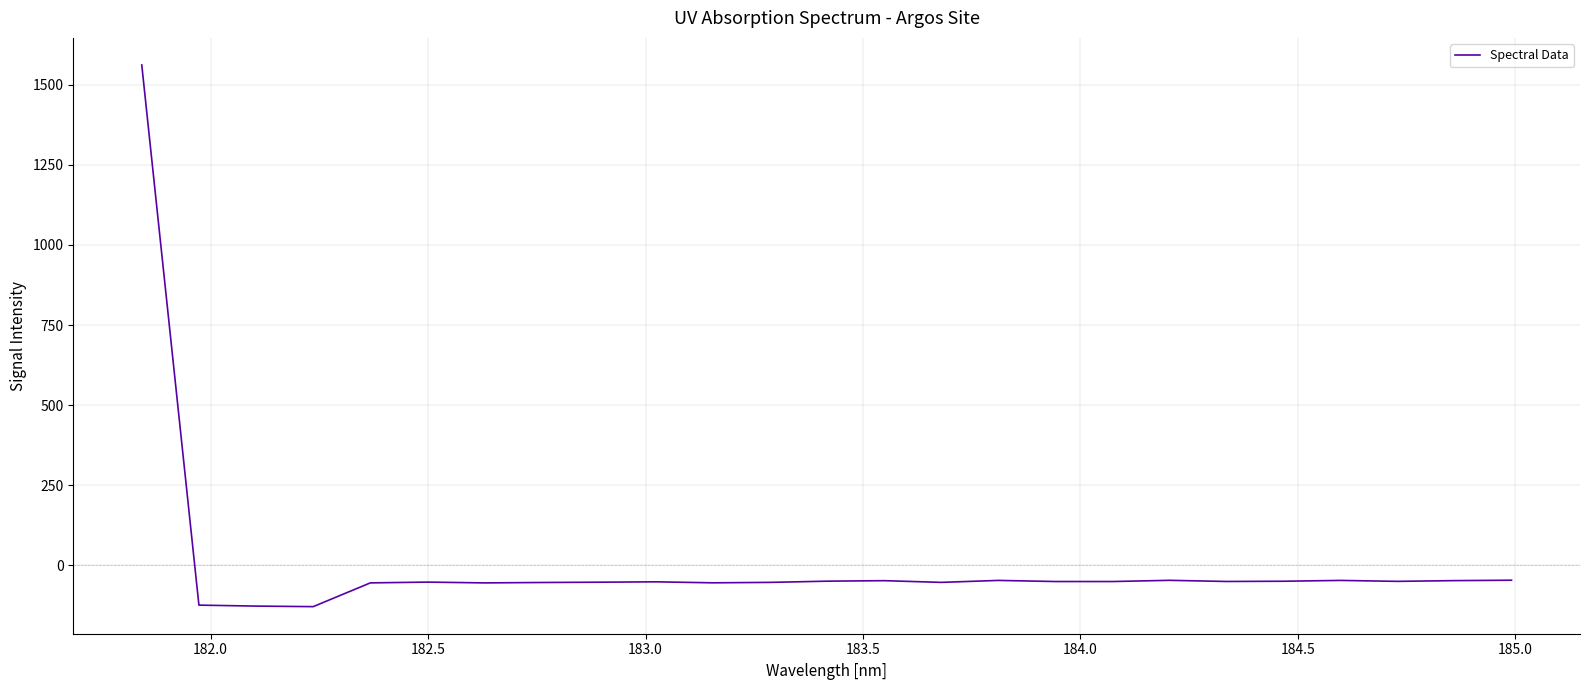

What is the minimum value shown in the chart?

-128.6